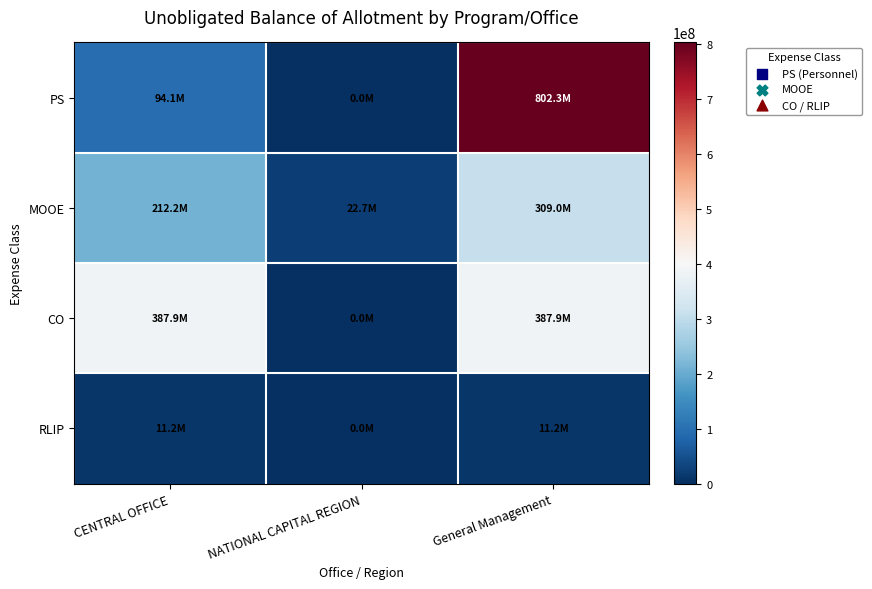

At General Management, list the series in order from largest to smallest.

PS, CO, MOOE, RLIP